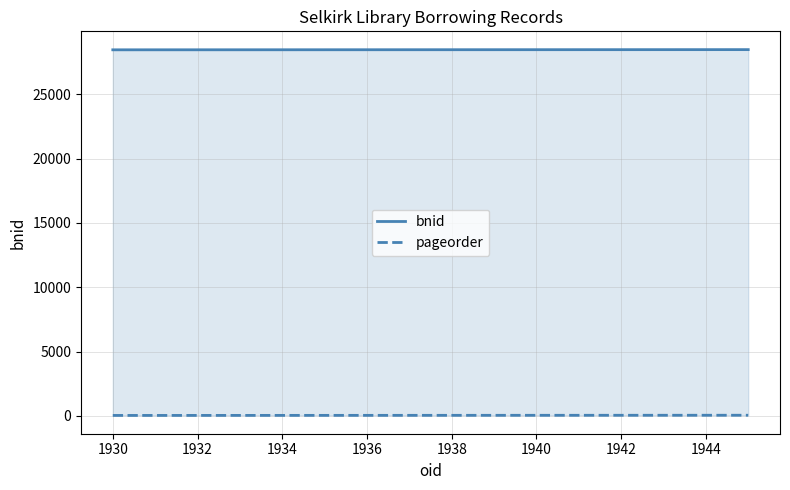

How many distinct data groups are displayed?

2